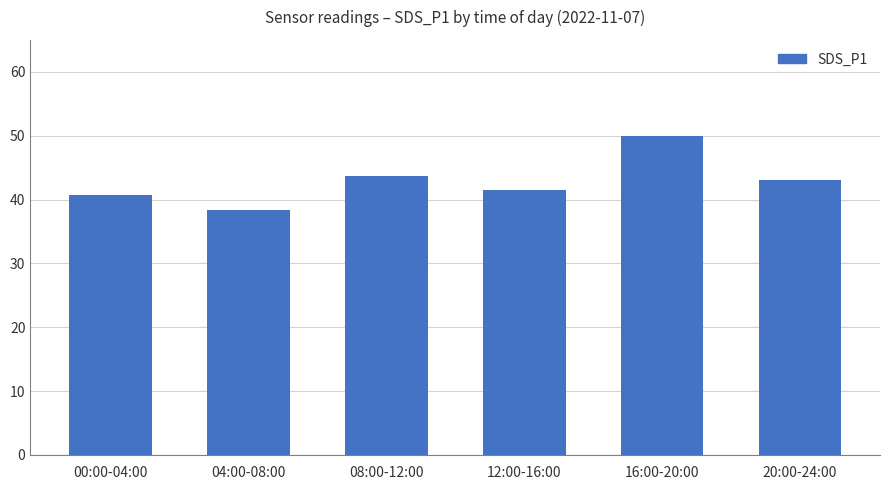

What is the difference between the maximum and minimum values?

11.6